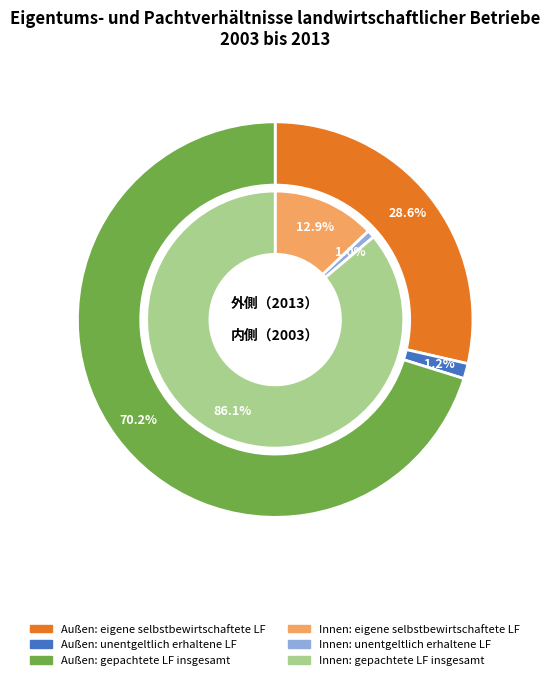

Count the number of slices in the pie.

5